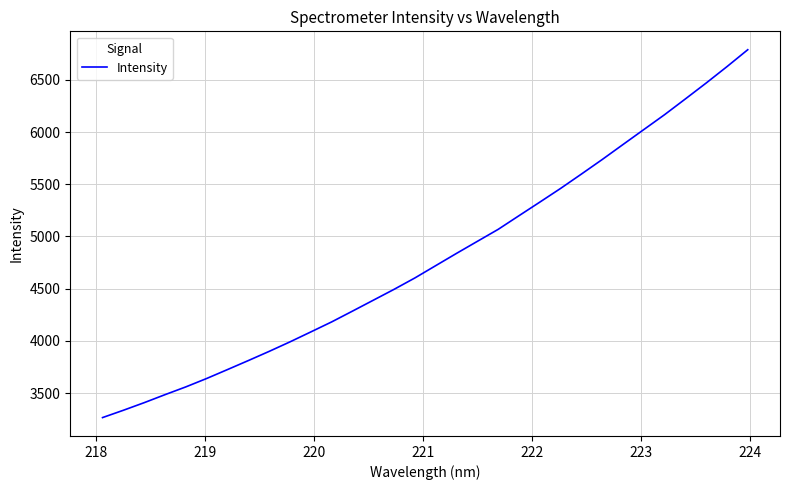

What is the sum of all values?

153340.0